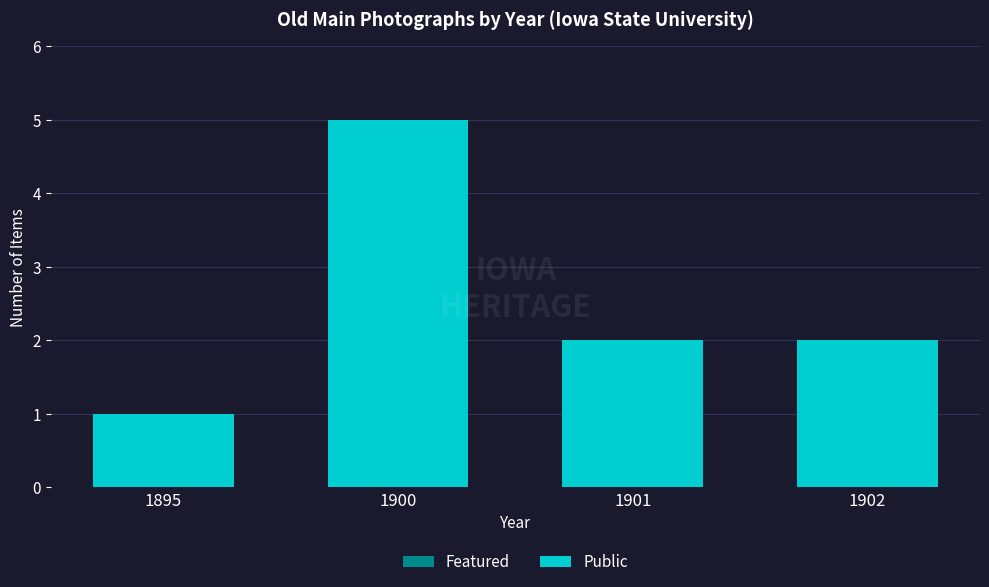

Which label corresponds to the largest value in the chart?

1900